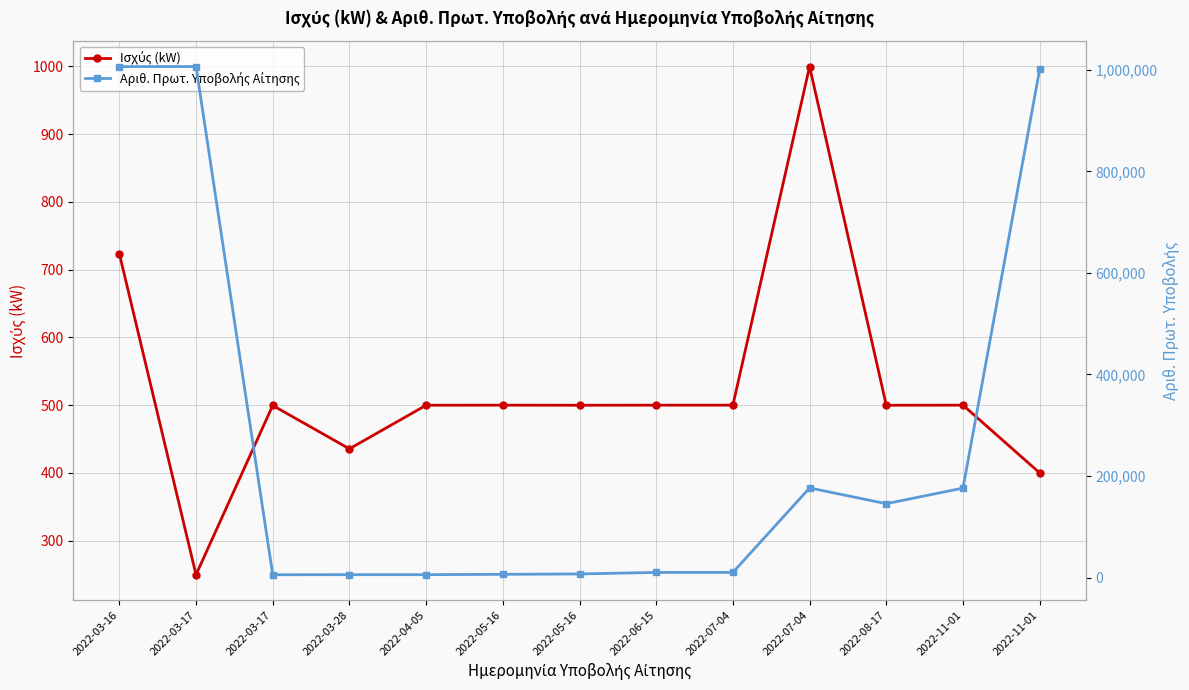

How many data points in Αριθ. Πρωτ. Υποβολής Αίτησης are less than 10049?

6